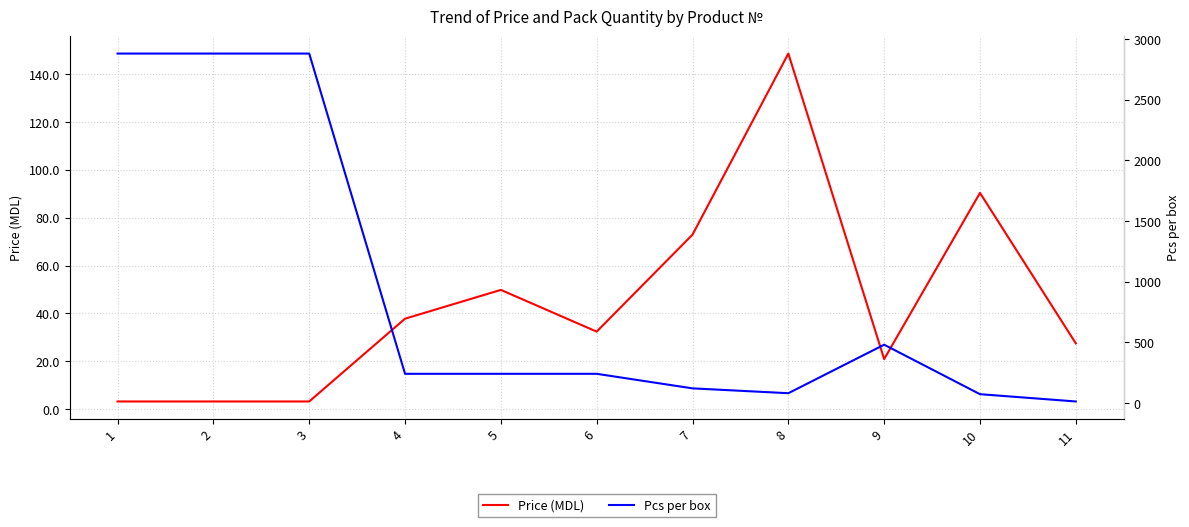

What is the value of the Pcs per box point at the 3rd from the left?

2880.0